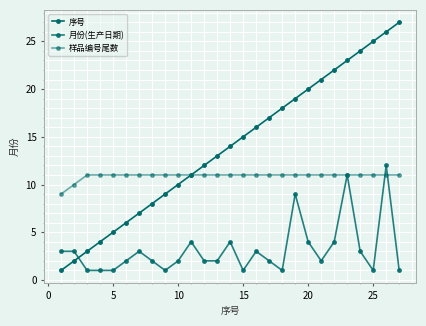

List the series in order of their overall mean, lowest first.

月份(生产日期), 样品编号尾数, 序号